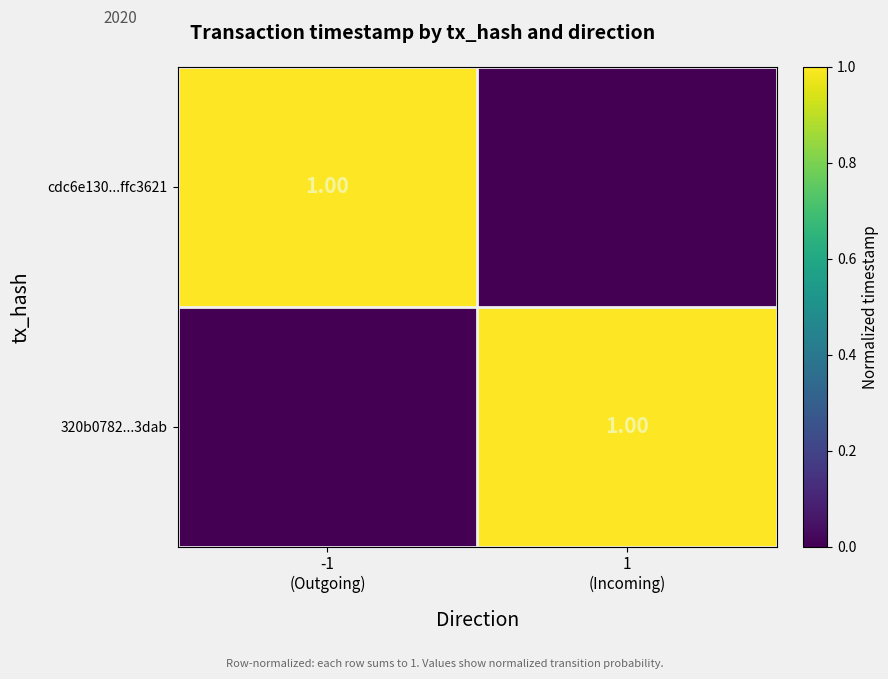

Is the value of 320b0782...3dab at -1 (Outgoing) greater than the value of cdc6e130...ffc3621 at -1 (Outgoing)?

No